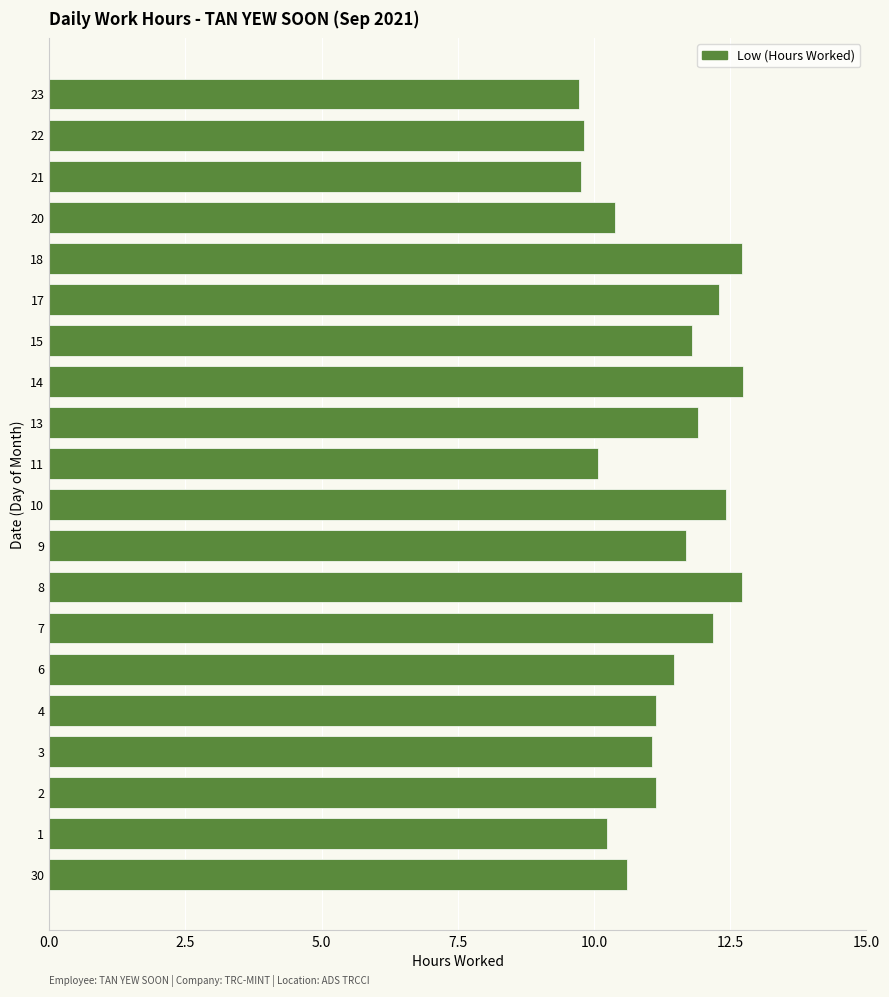

How many bars are there in total?

20